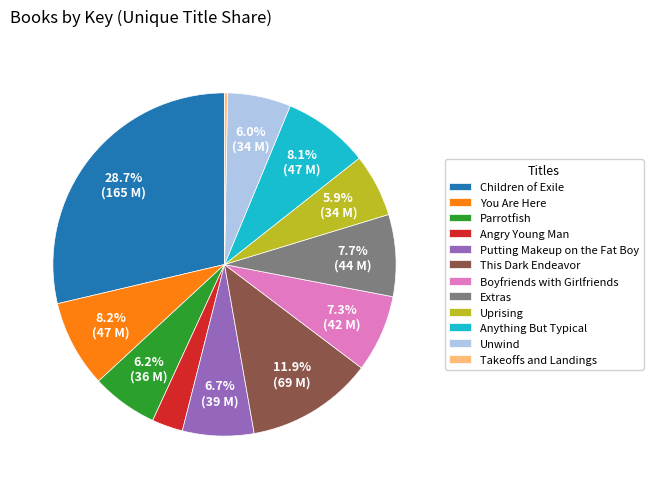

To the nearest percent, what is the difference between the largest and smallest slice percentages?

28%